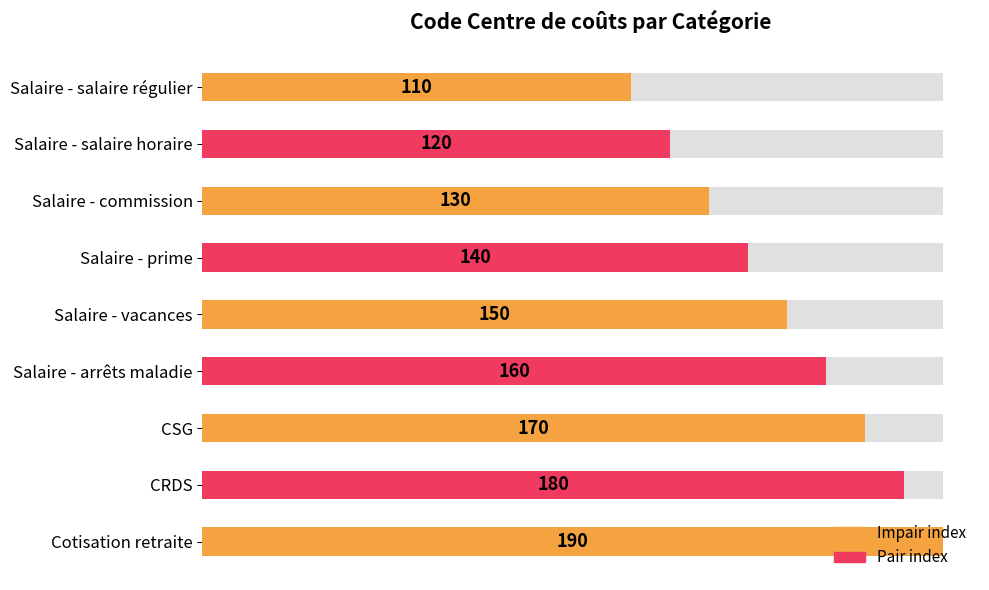

True or false: the data shows 110 at Salaire - salaire régulier.

True